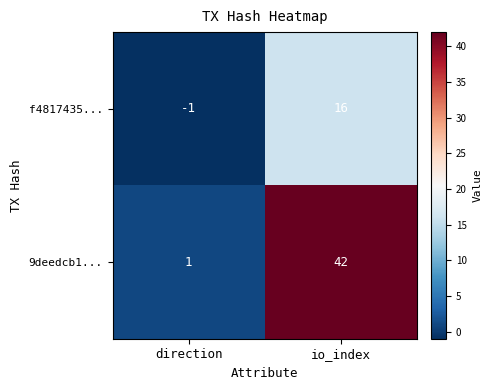

What is the highest value of the 9deedcb1... series?

42